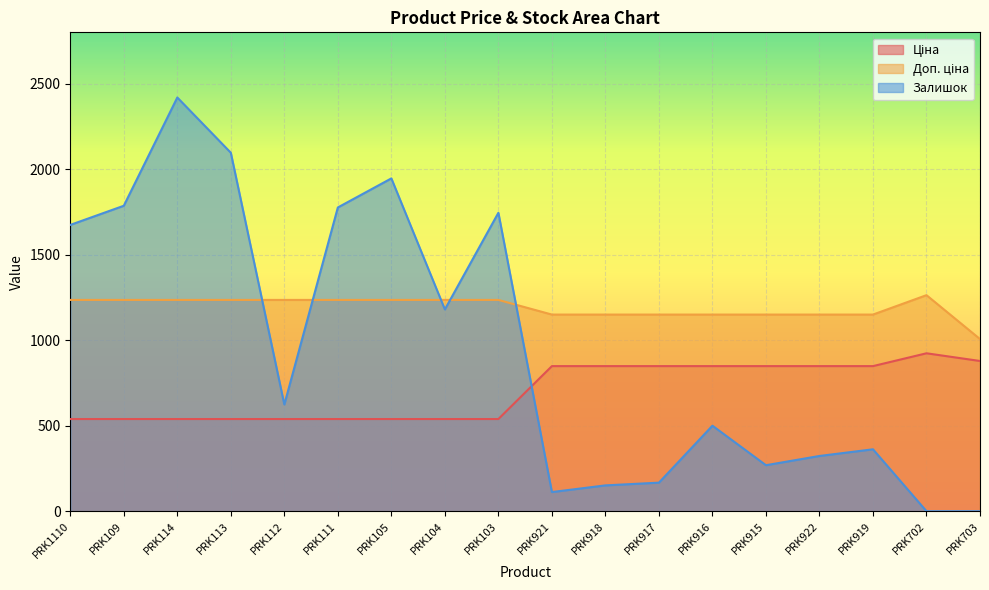

How many interior local peaks does the Доп. ціна series have?

1